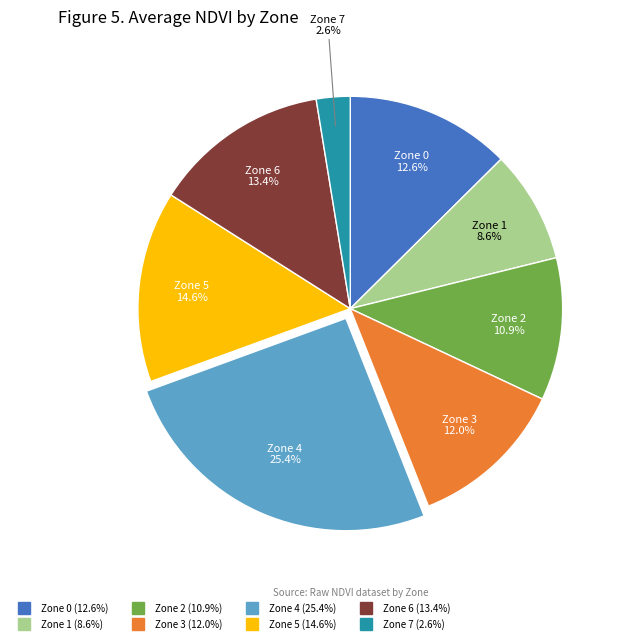

Is there a majority slice in this chart?

No